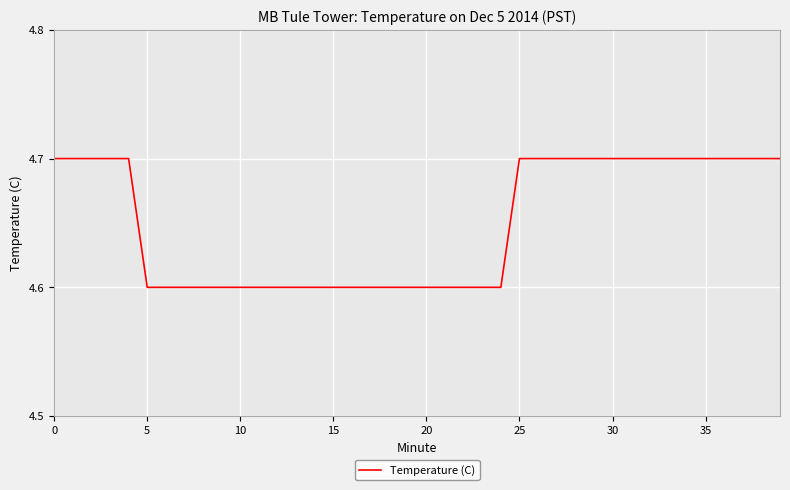

What is the average value?

4.7